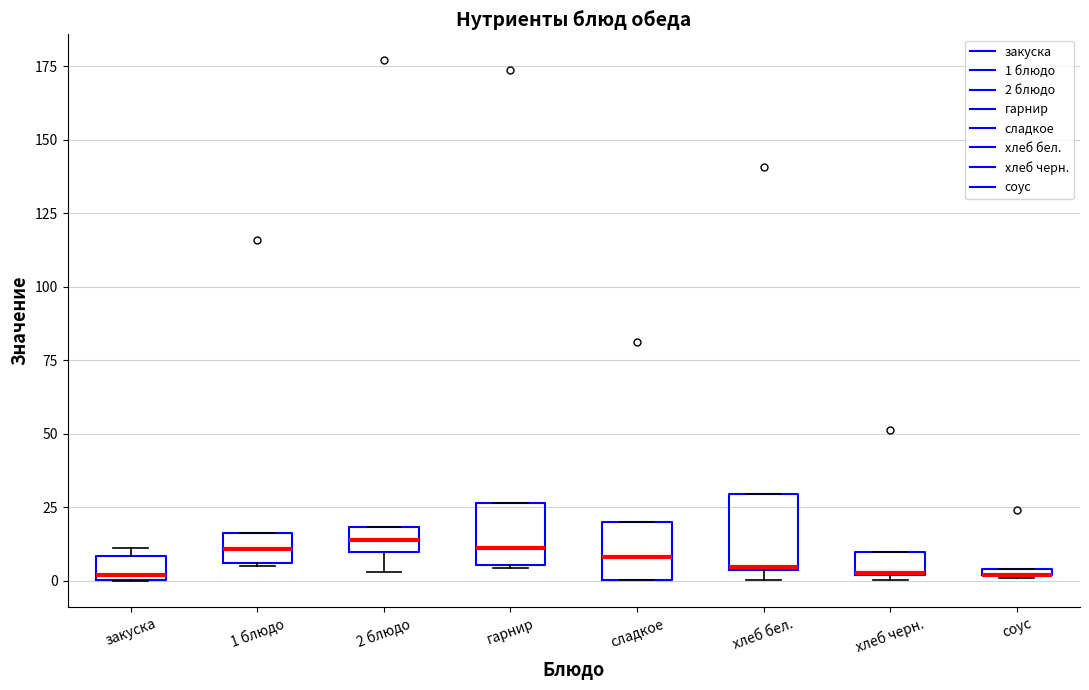

Where does the median line of the box for сладкое sit on the y-axis? The values are not printed on the chart, so give them approximately, as read against the axis.

10